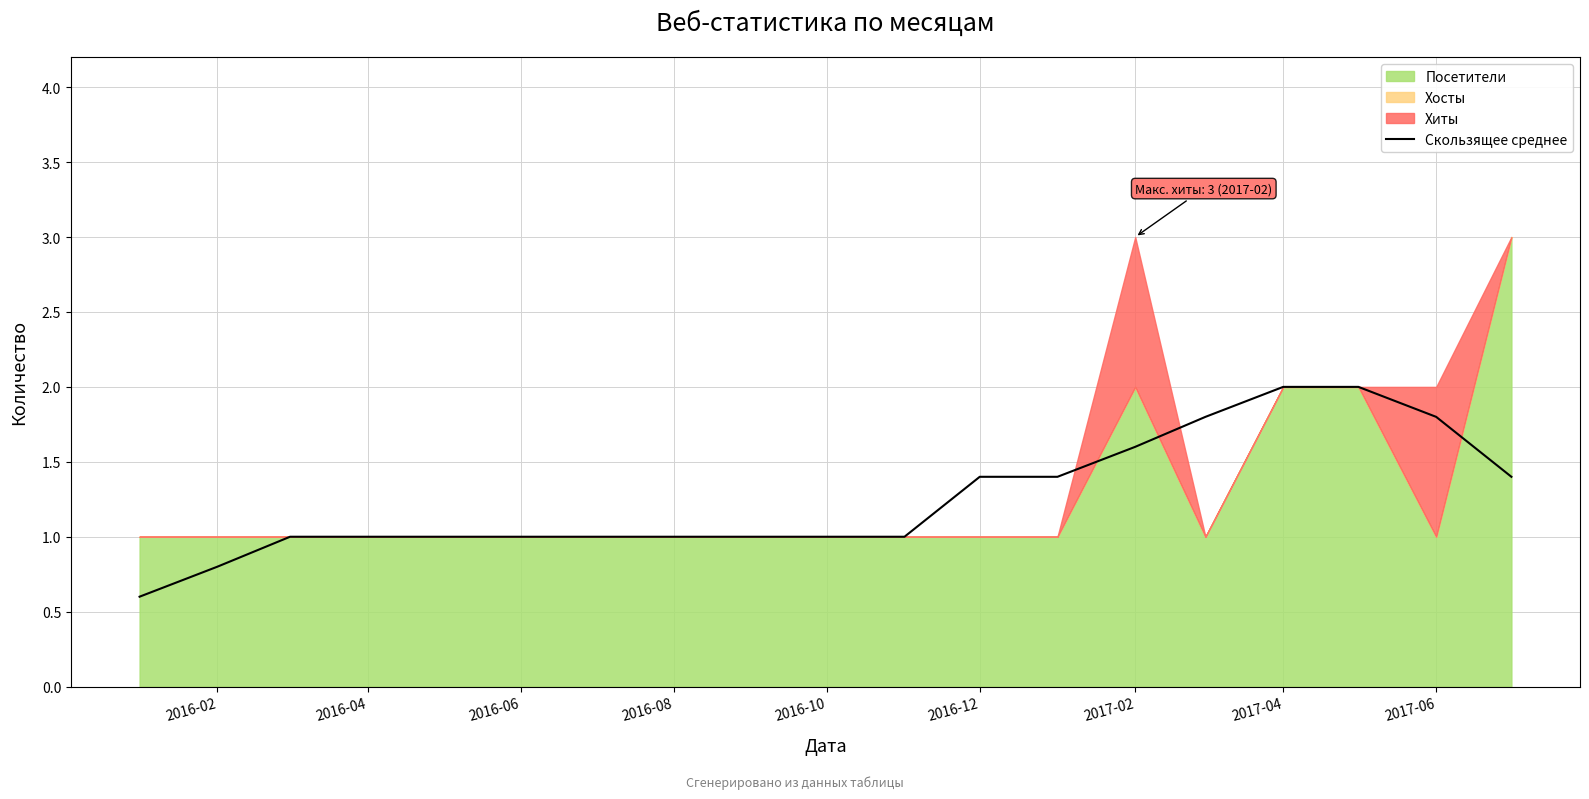

Does the chart have visible grid lines?

Yes